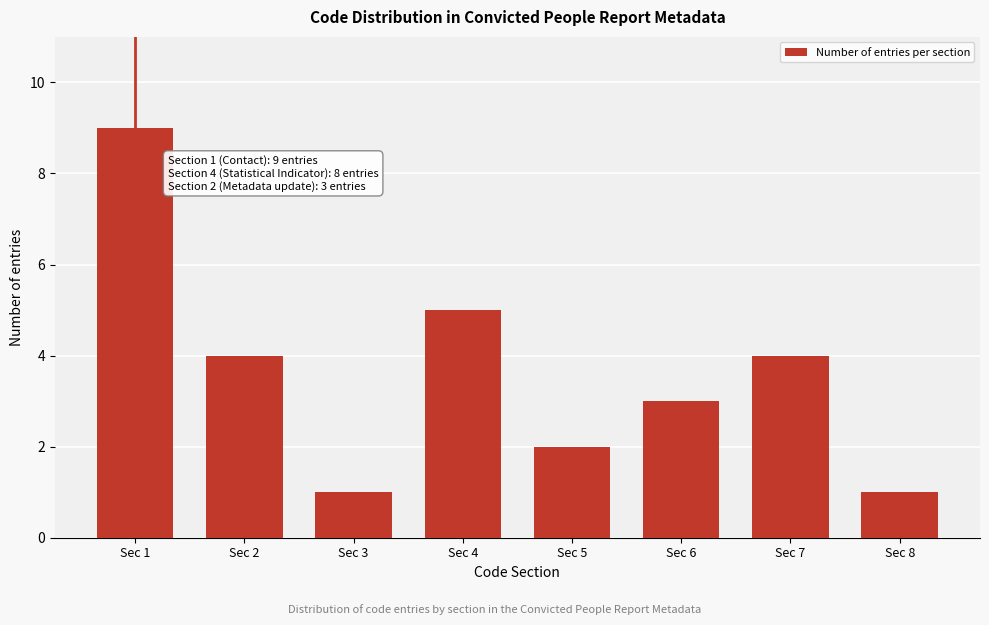

Reading left to right, what are all the values shown in this chart?

Sec 1=9	Sec 2=4	Sec 3=1	Sec 4=5	Sec 5=2	Sec 6=3	Sec 7=4	Sec 8=1